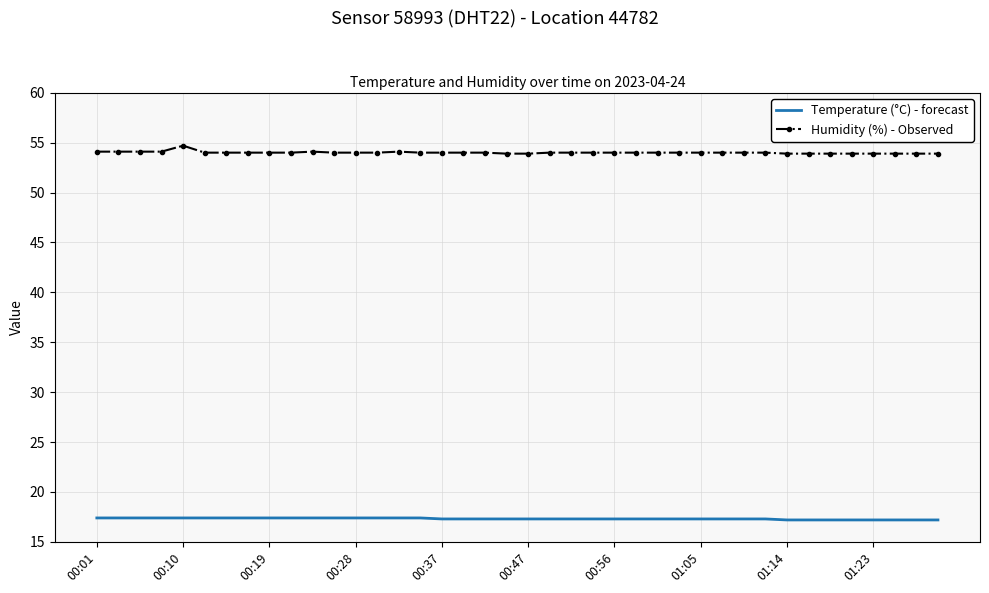

What is the minimum value for Temperature (°C) - forecast?

17.2